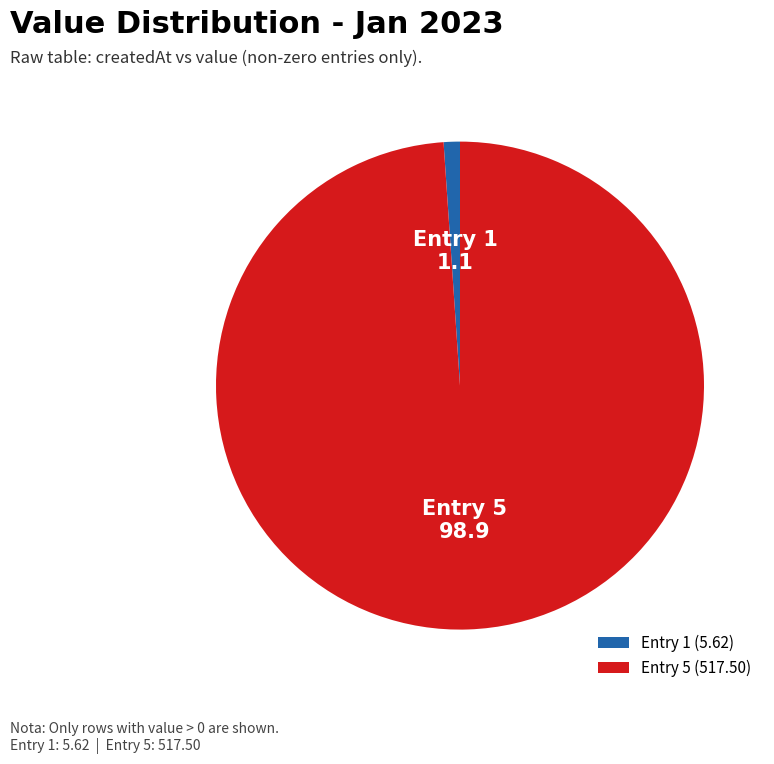

Which slice is the largest?

Entry 5 (517.50)